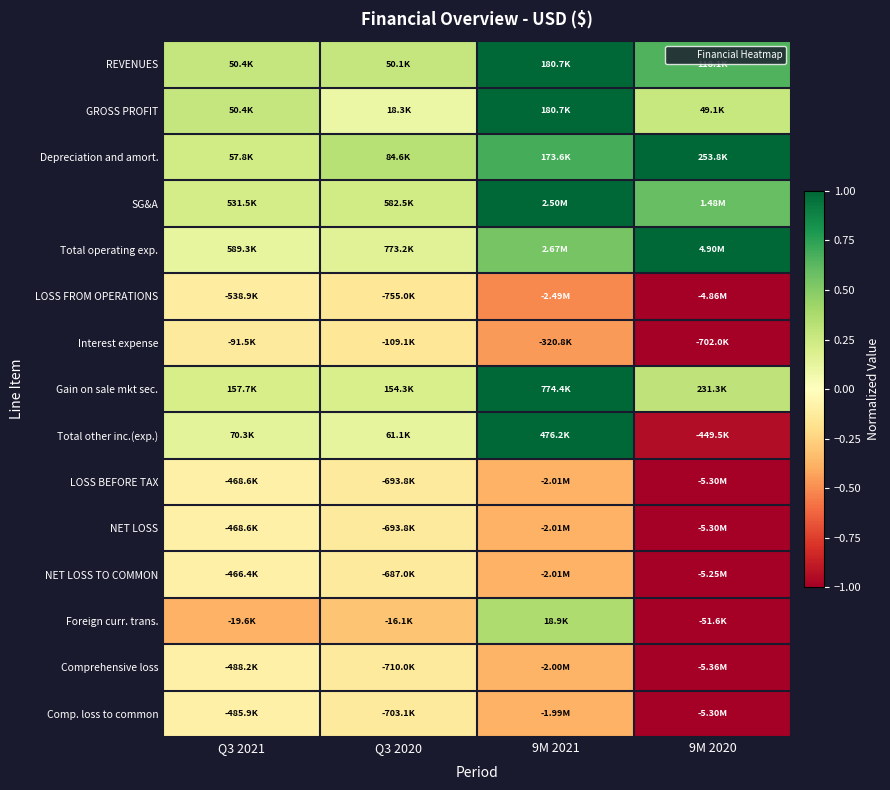

Between Q3 2021 and 9M 2020, which is larger?

9M 2020